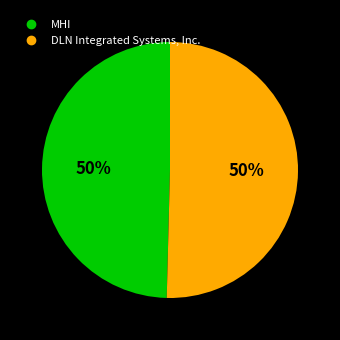

Do DLN Integrated Systems, Inc. and MHI together represent more than half of the pie?

Yes